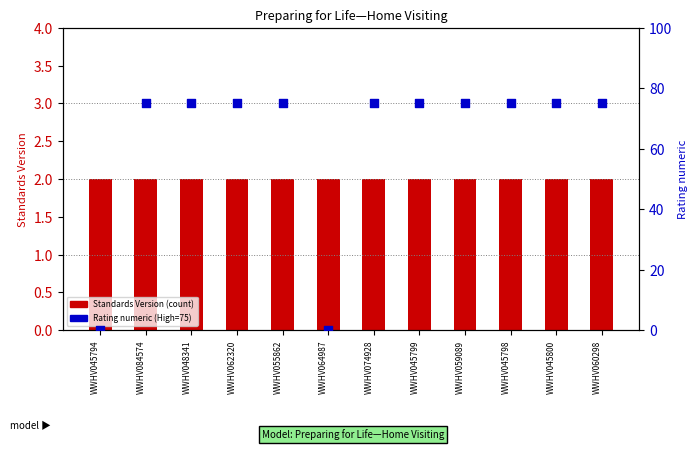

Which series contains the highest Y value?

Rating (High=75)